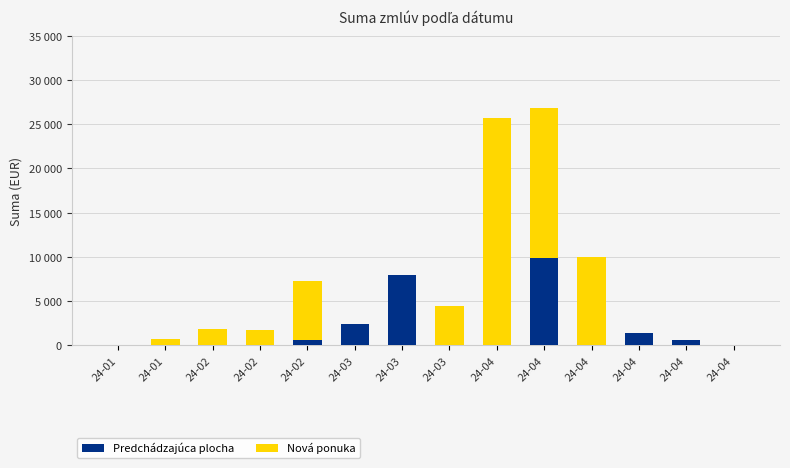

Between 24-01 and 24-03, which series saw the biggest shift?

Predchádzajúca plocha